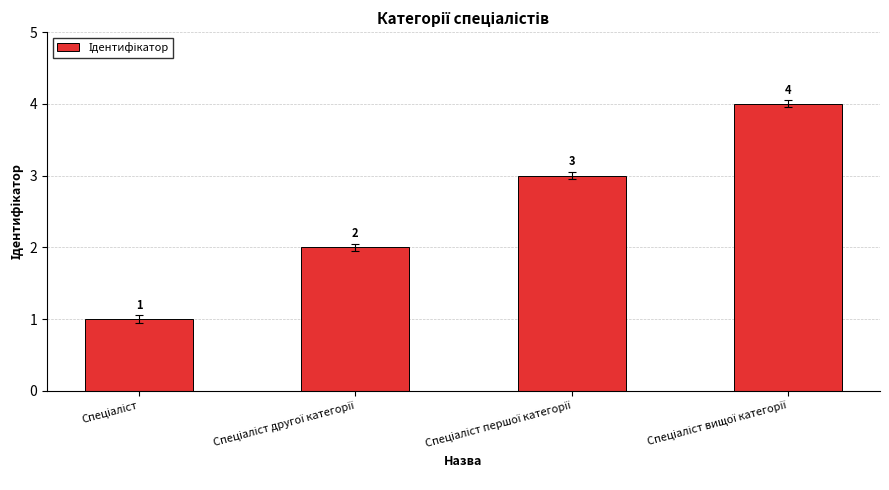

What is the sum of all values?

10